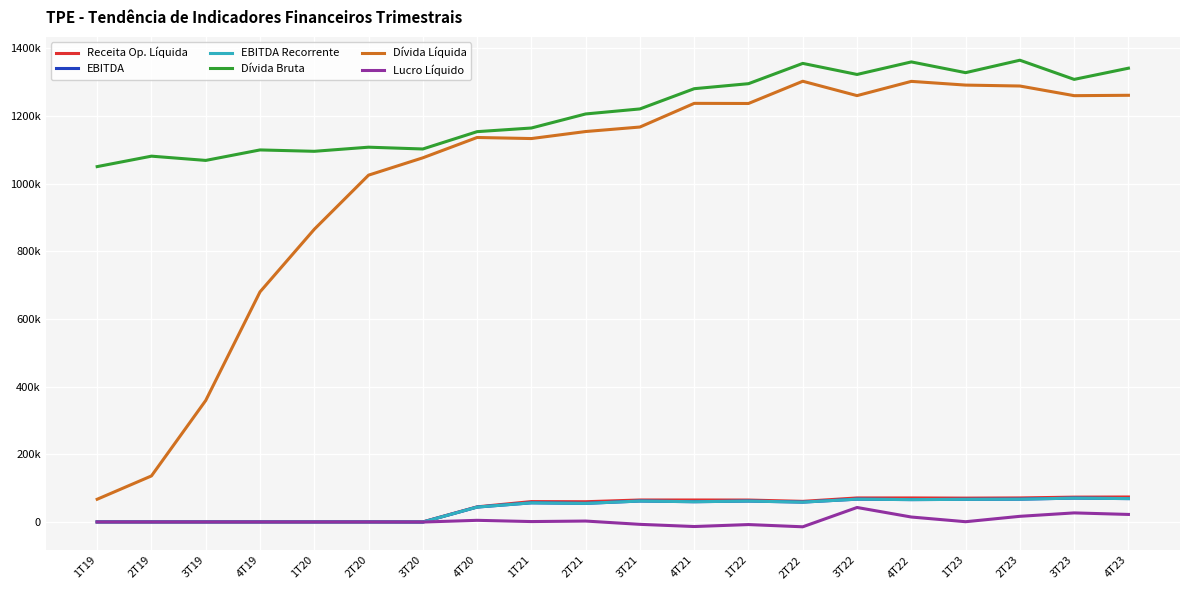

Where is Lucro Líquido nearest to the value 14122?

4T22